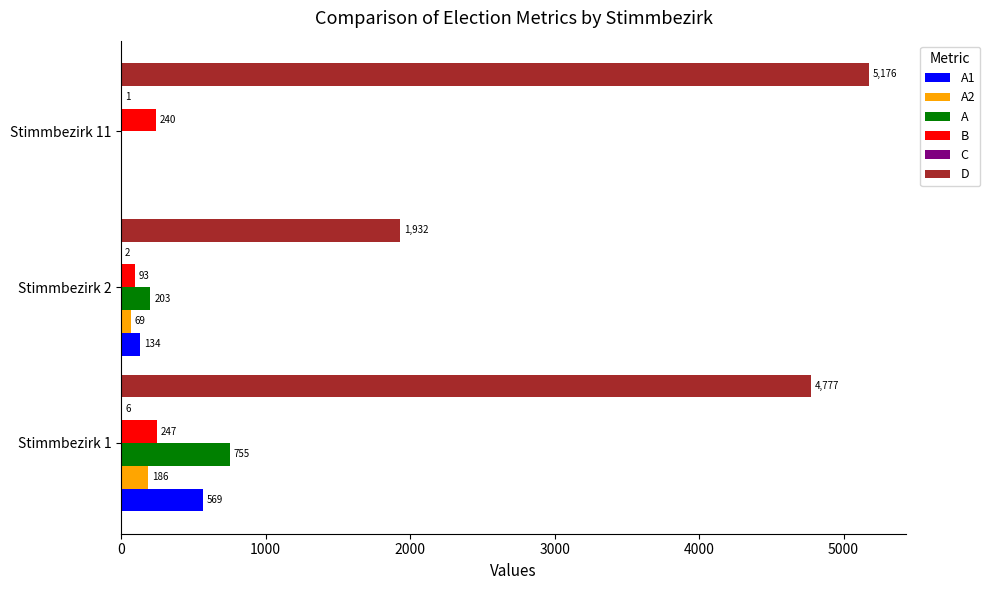

Which label corresponds to the largest value in the chart?

Stimmbezirk 11